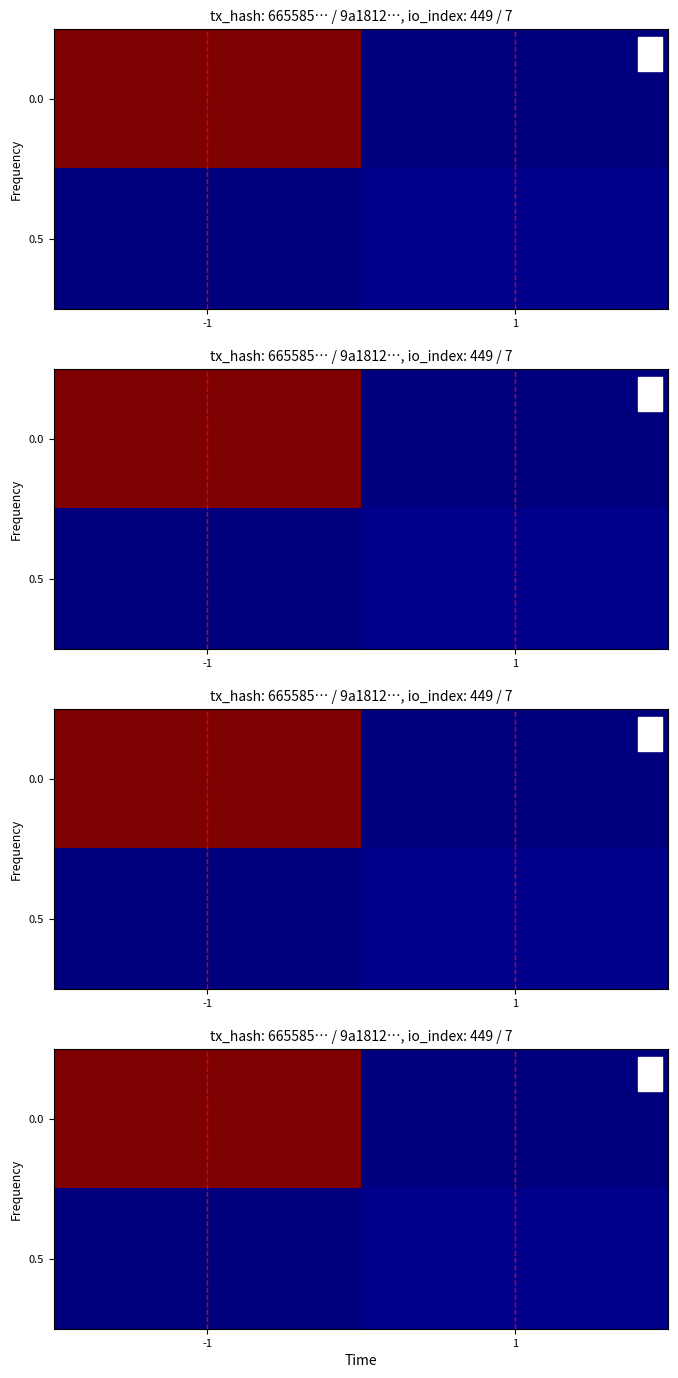

At how many categories does at least one series exceed 0?

2